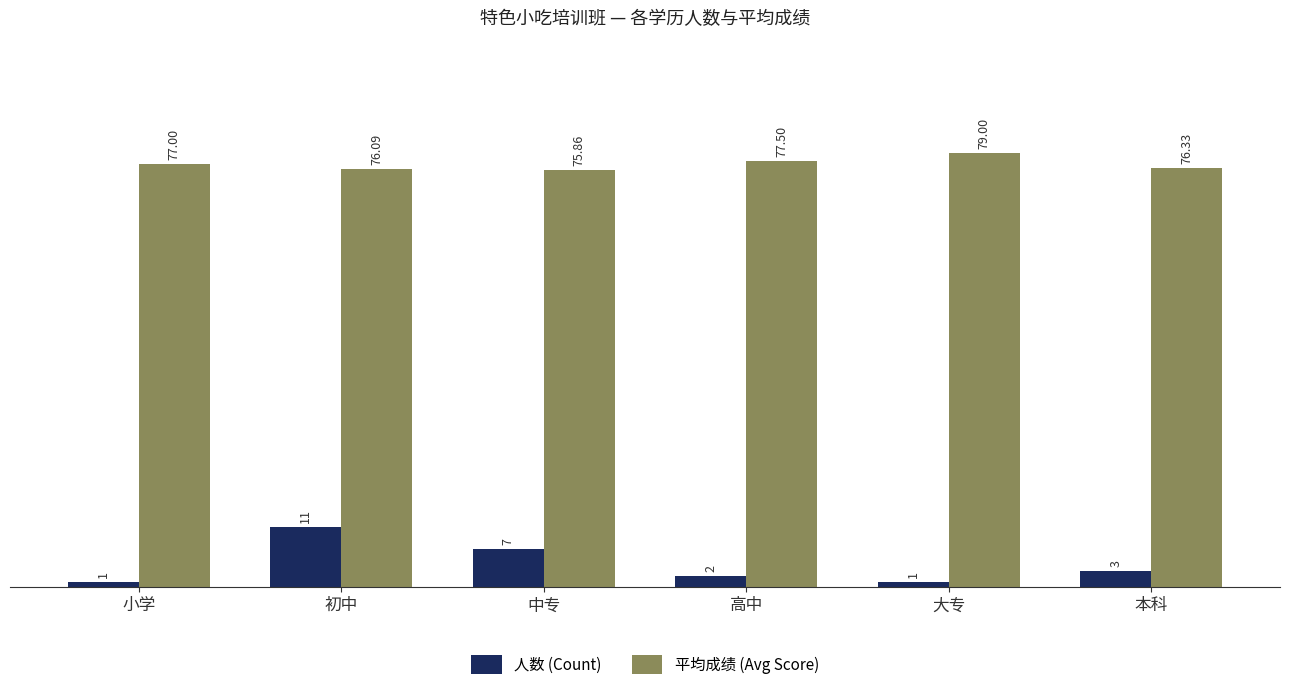

Which category has the lowest value in the 平均成绩 (Avg Score) series?

中专